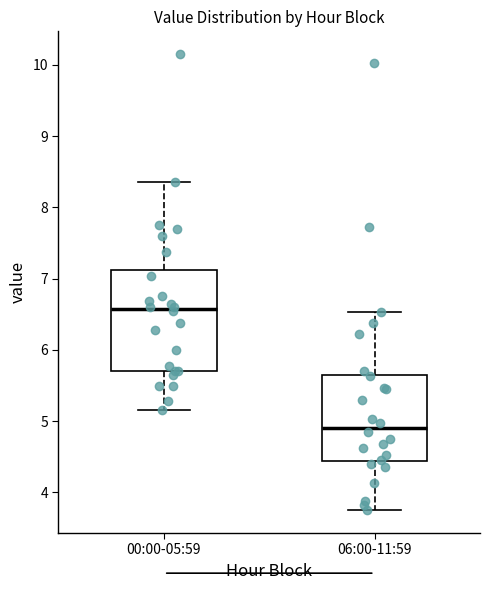

Where does the upper whisker of the box for 06:00-11:59 end on the y-axis? The values are not printed on the chart, so give them approximately, as read against the axis.

6.5